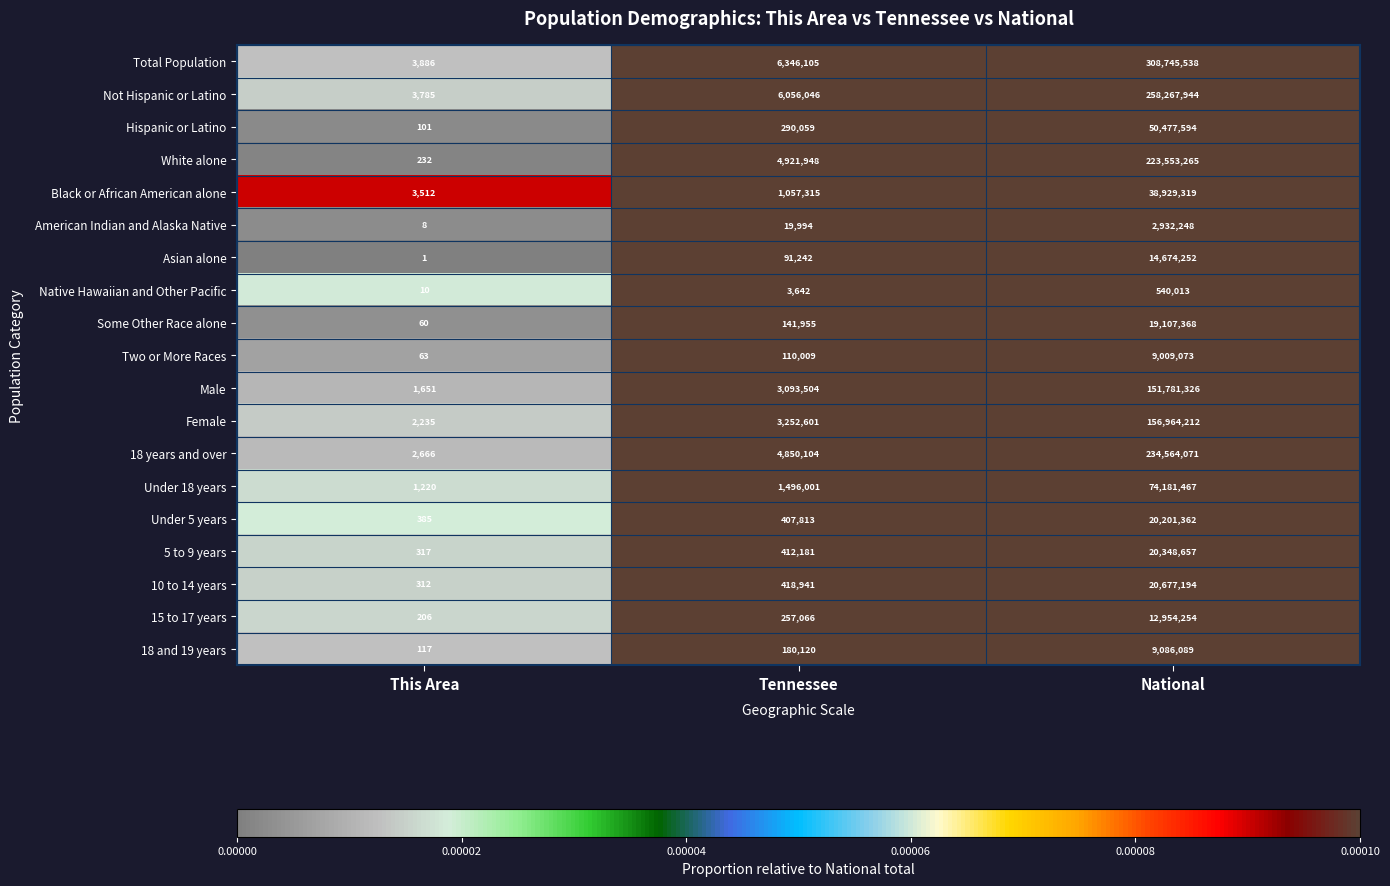

At which category is the sum across all series the highest?

National